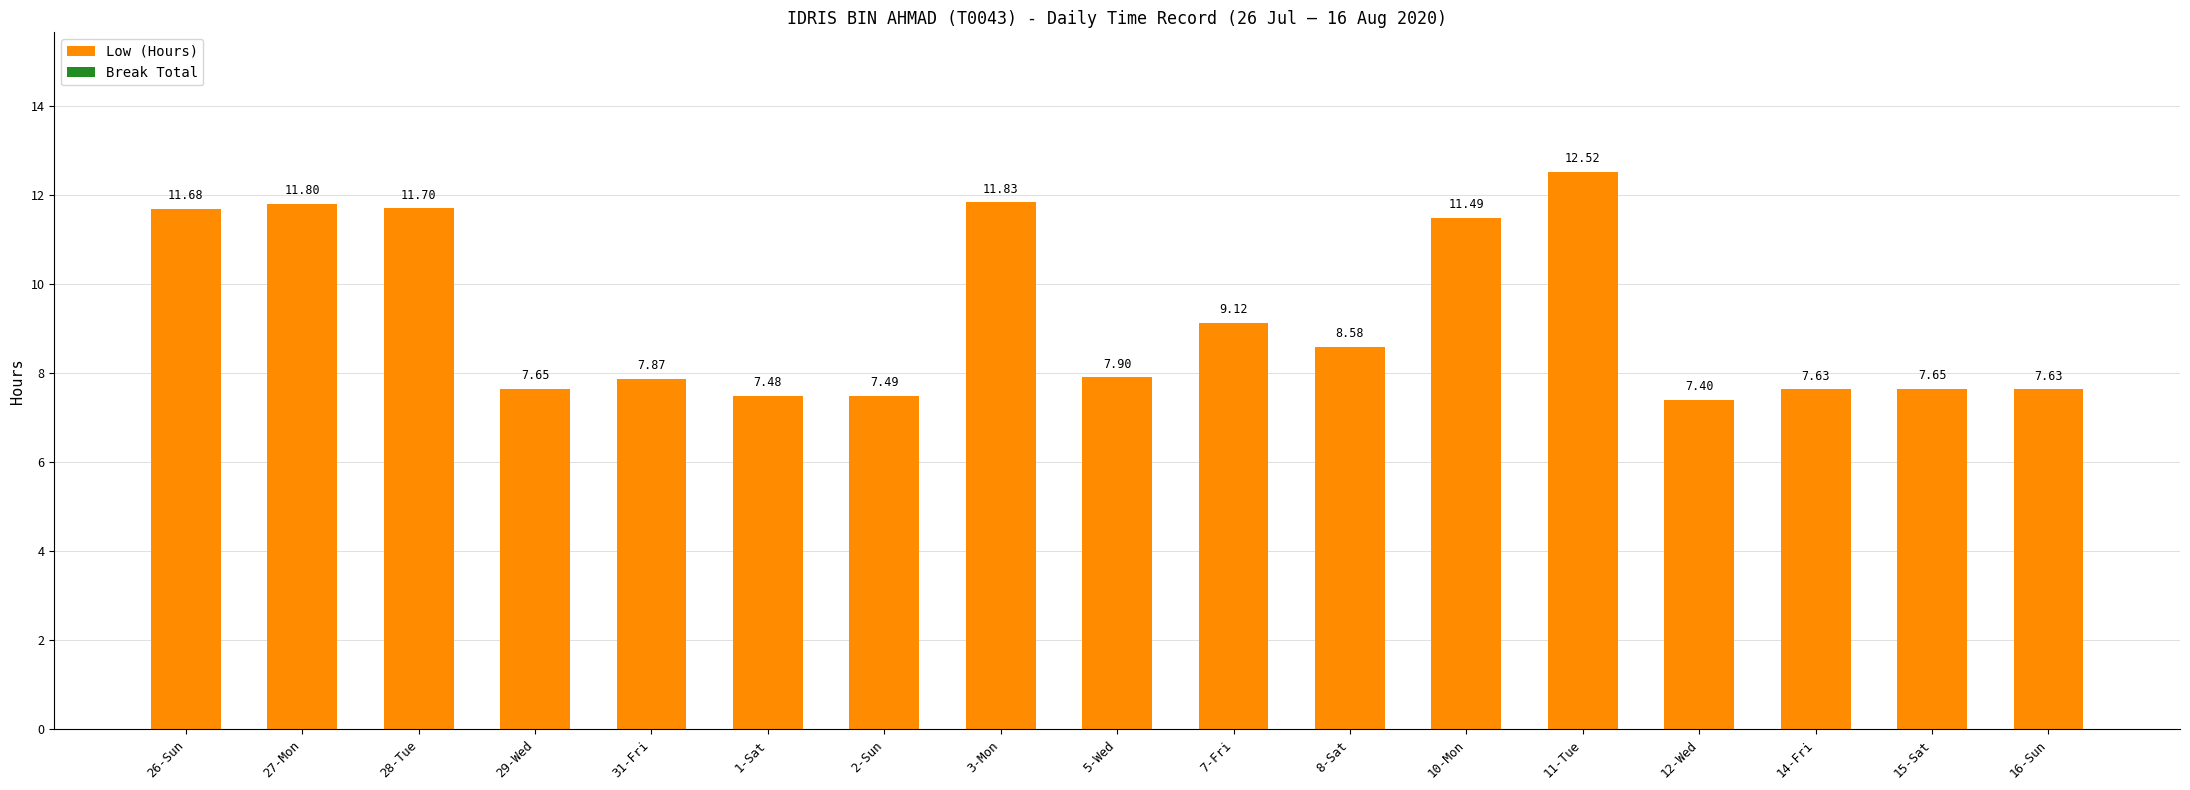

What is the change in value from 5-Wed to 12-Wed?

-0.5